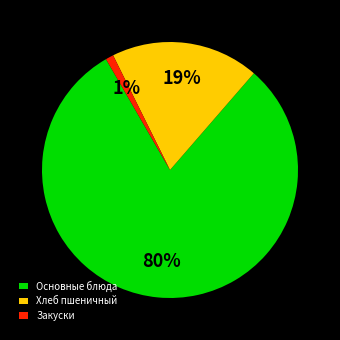

Is it true that Закуски is 11% of the pie?

False